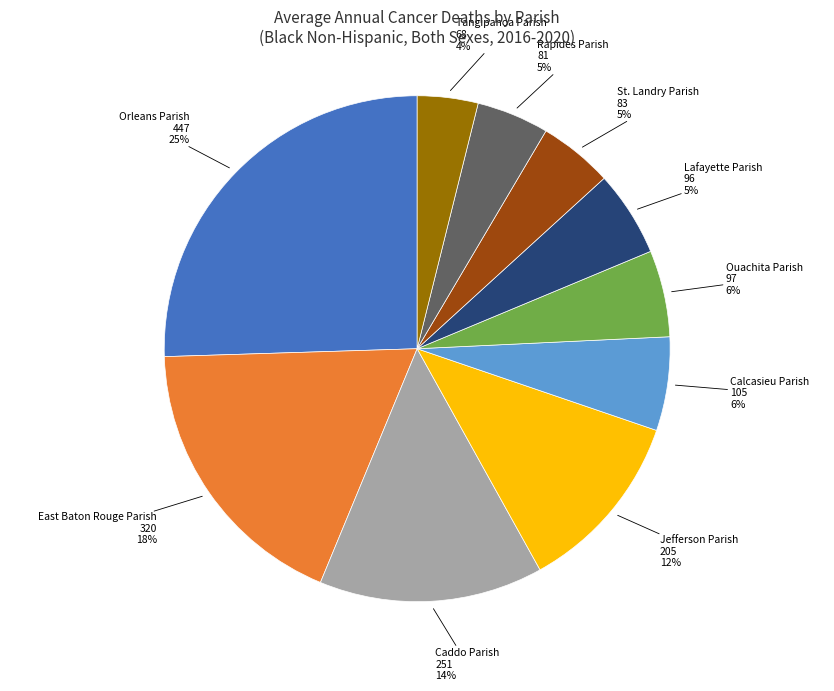

What is the smallest slice in the pie chart?

Tangipahoa Parish